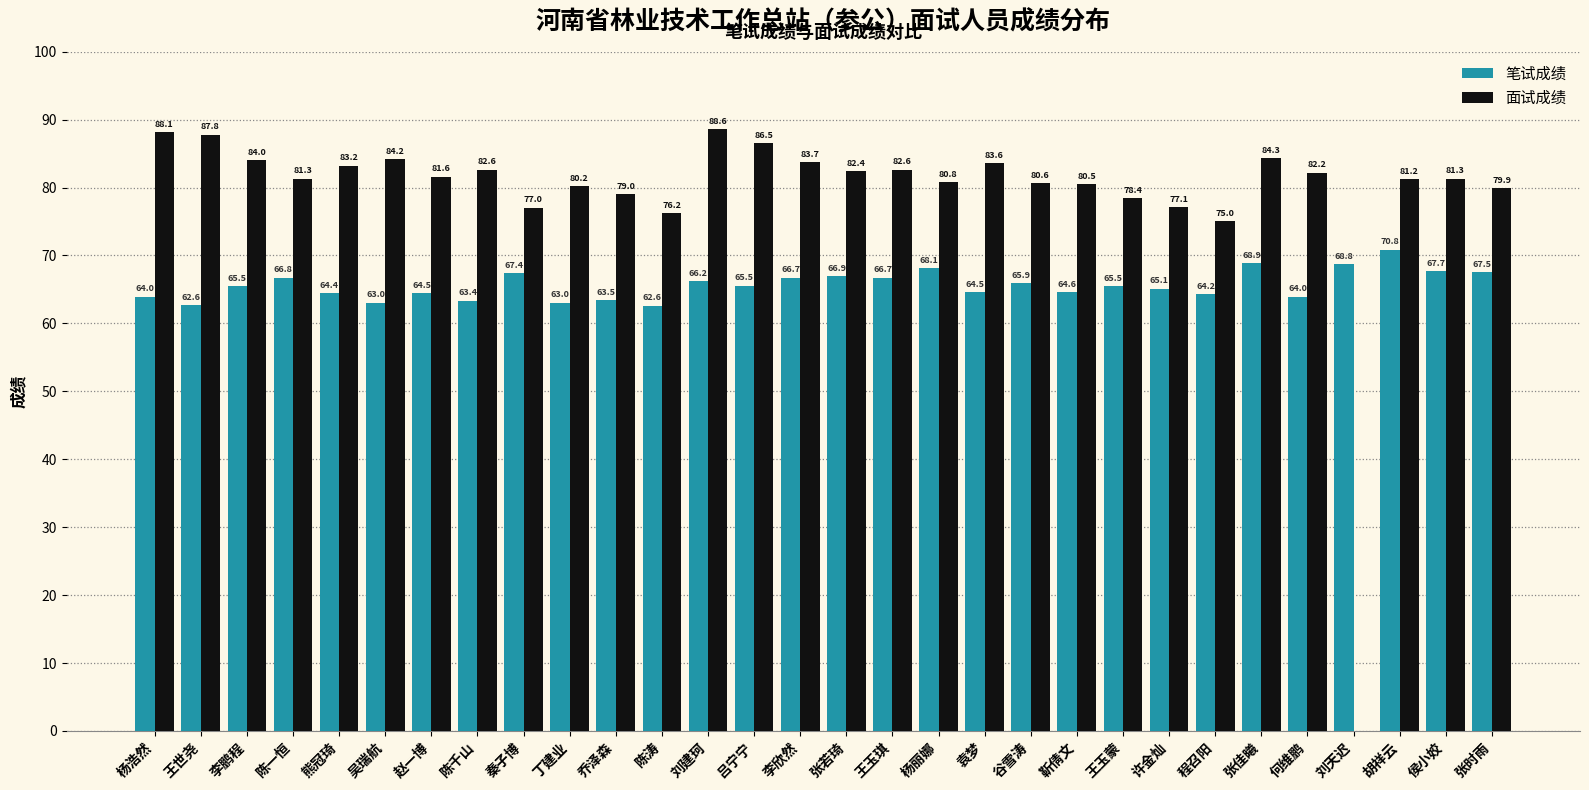

Between 靳倩文 and 许金灿, which series saw the biggest shift?

面试成绩